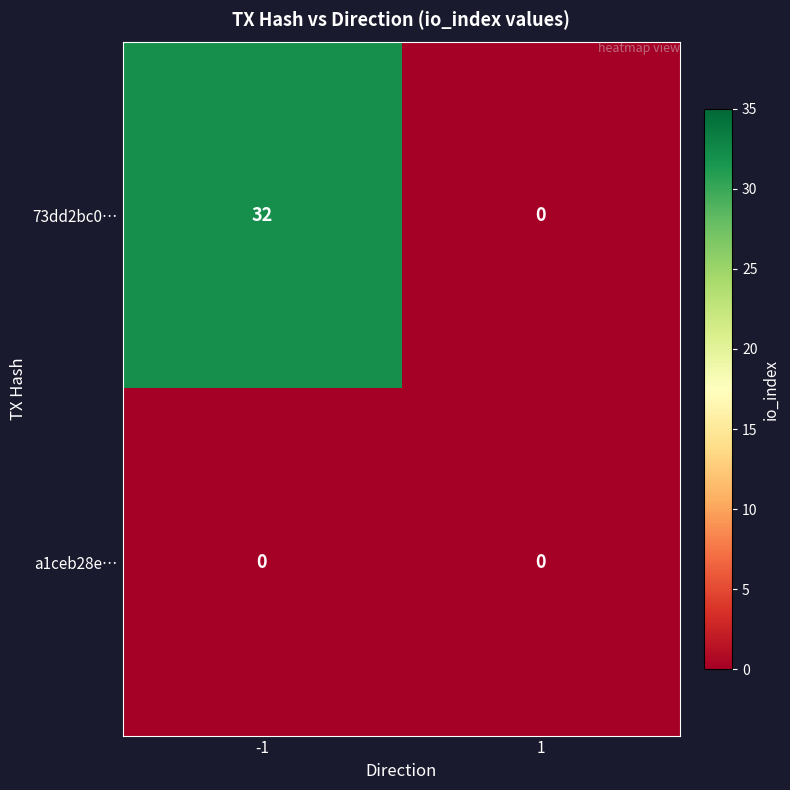

Which series has the widest spread of values?

73dd2bc0…